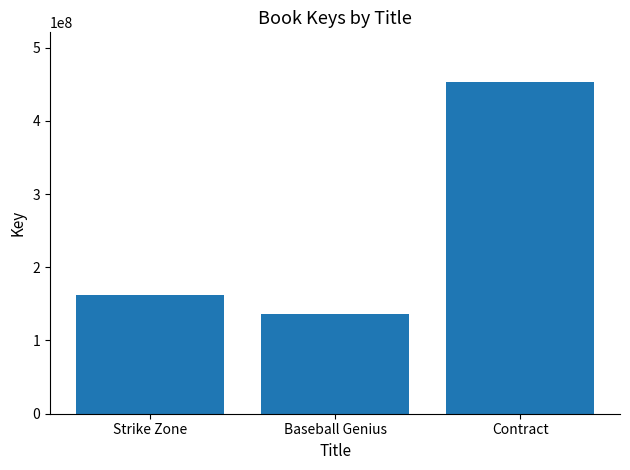

Are the bars grouped side by side (vs. stacked)?

No